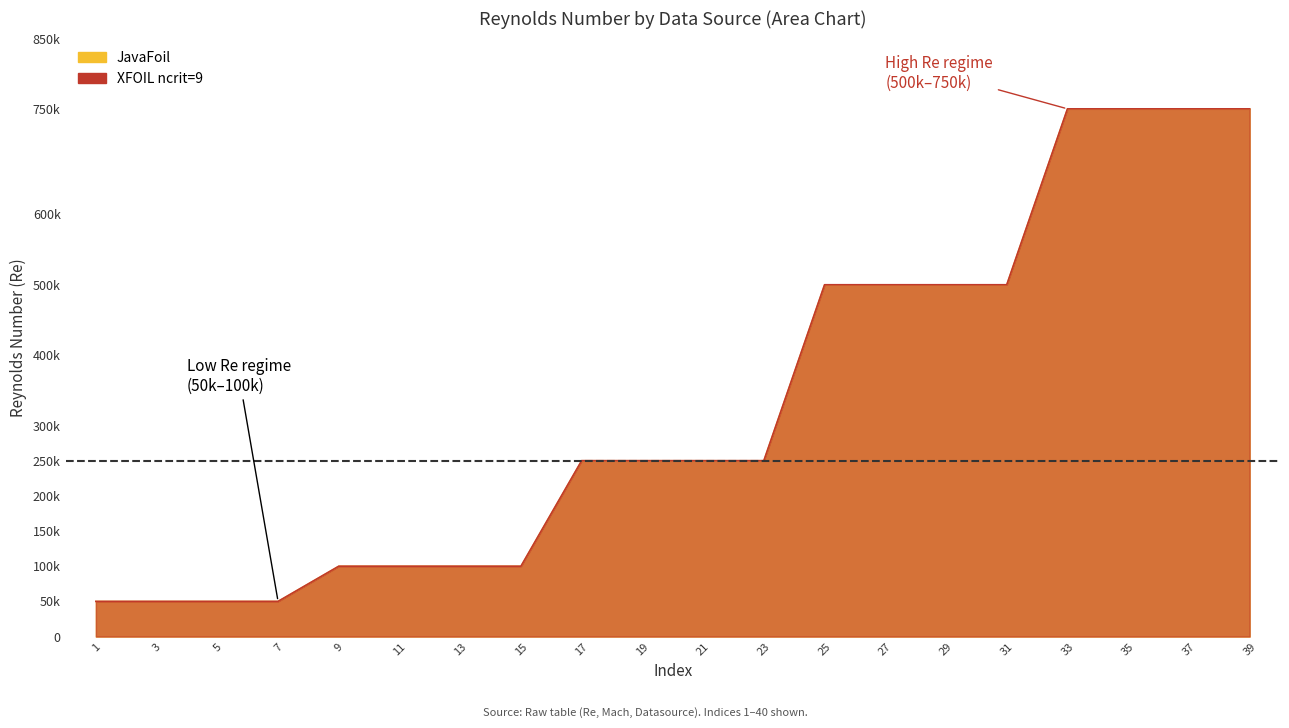

True or false: JavaFoil has a value of 211749 at 31.

False